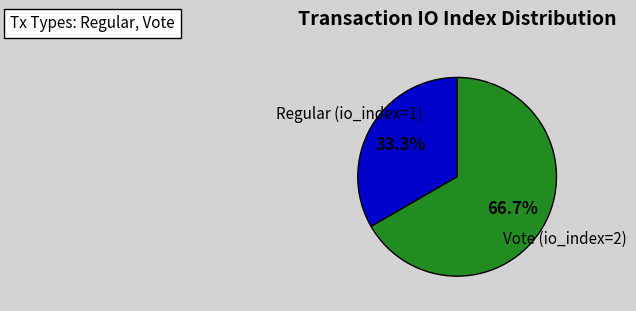

To the nearest percent, what portion does Regular (io_index=1) represent?

33%